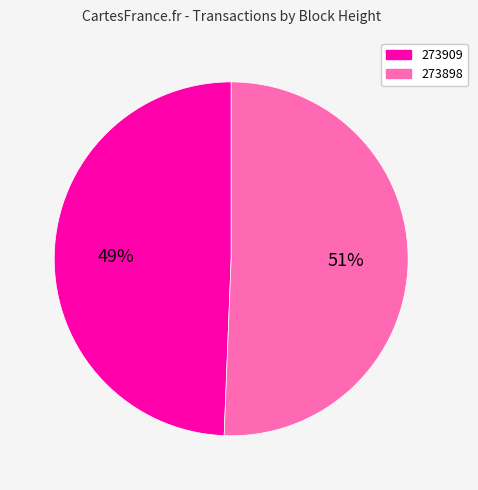

What is the smallest slice in the pie chart?

273909